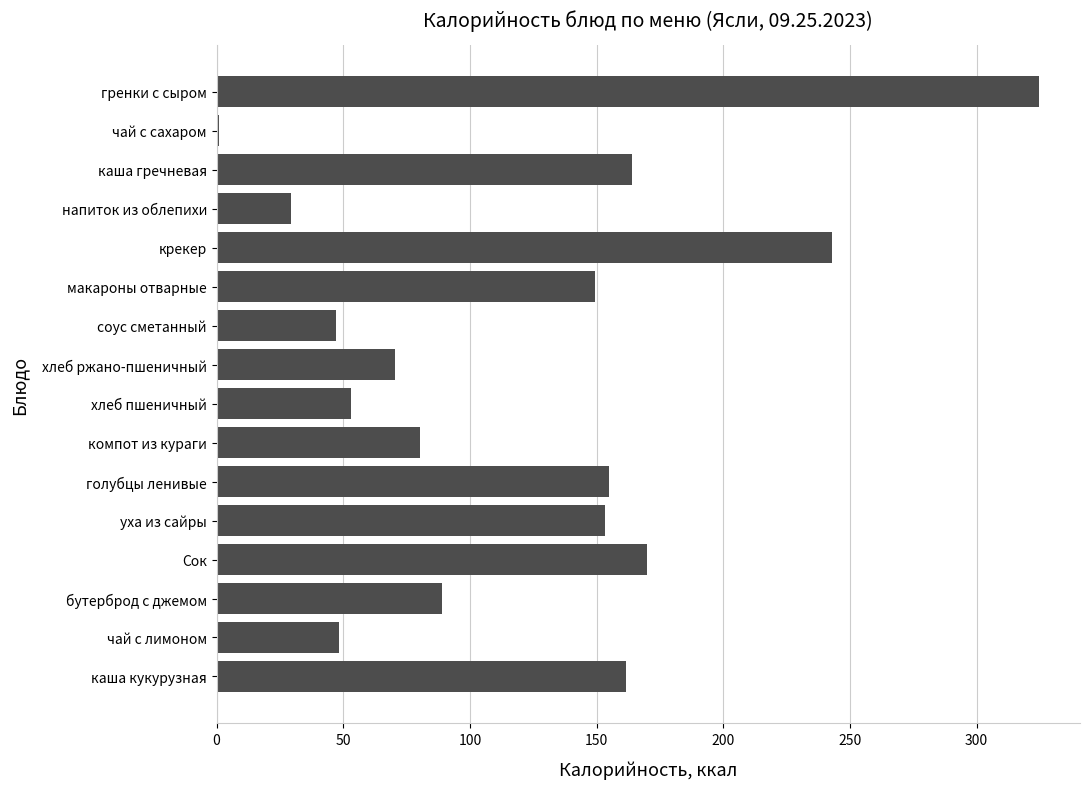

What is the greatest value displayed?

324.6